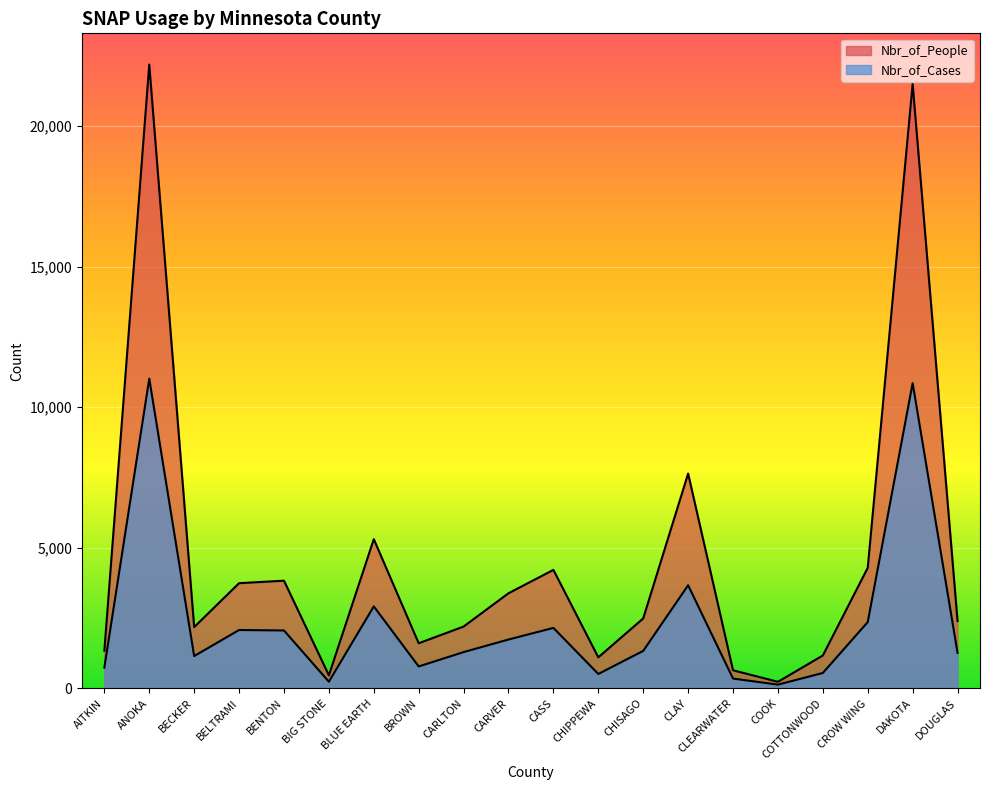

At which category does Nbr_of_Cases reach its first local peak?

ANOKA